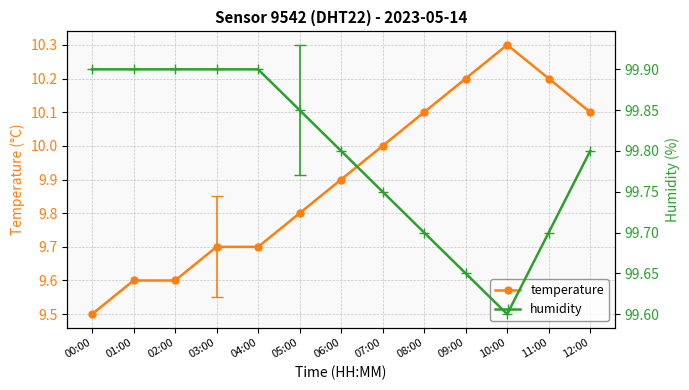

True or false: temperature and humidity intersect in this chart.

False